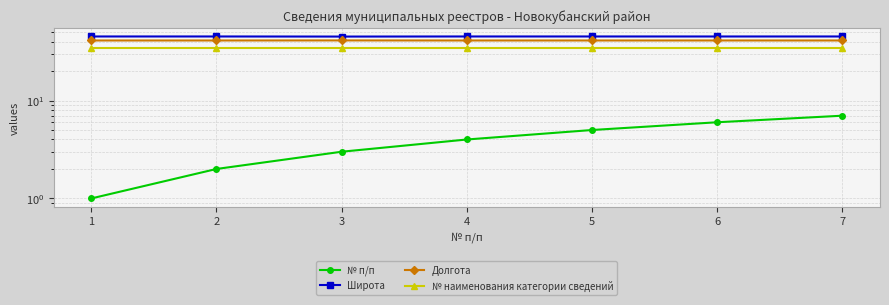

True or false: Долгота and № наименования категории сведений intersect in this chart.

False